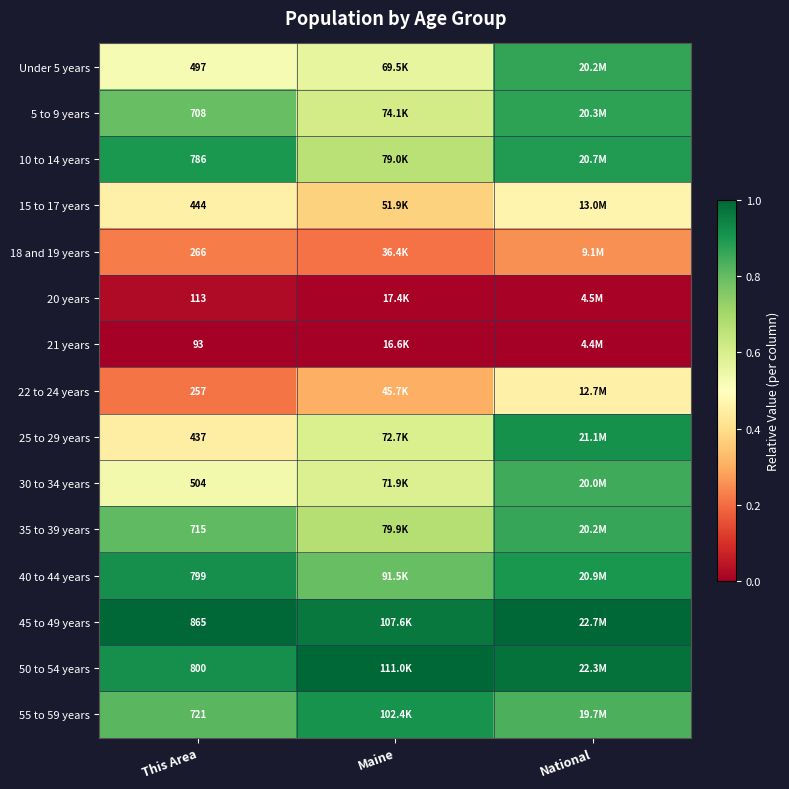

Count the 22 to 24 years values in the range 0 to 1.

3